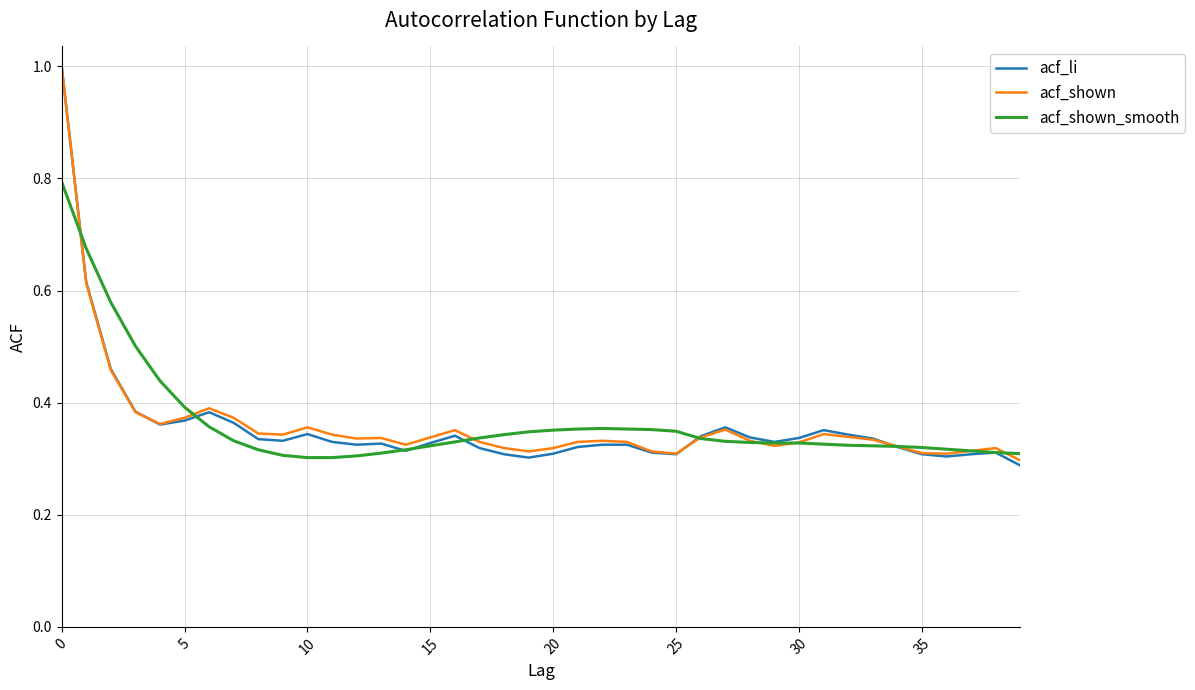

Which series has the largest range (max minus min)?

acf_li